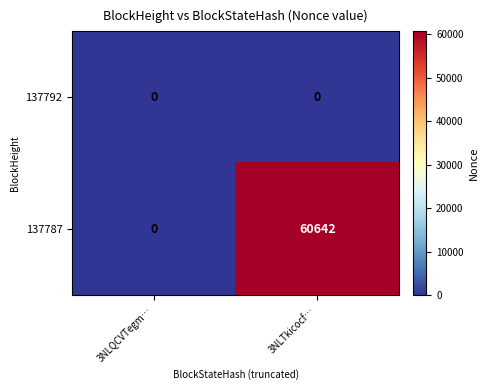

Which series has the largest range (max minus min)?

137787